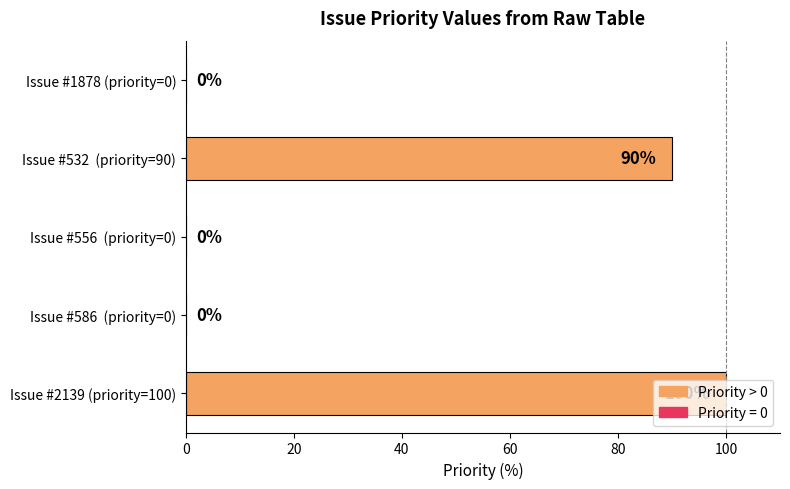

What is the sum of all values?

190